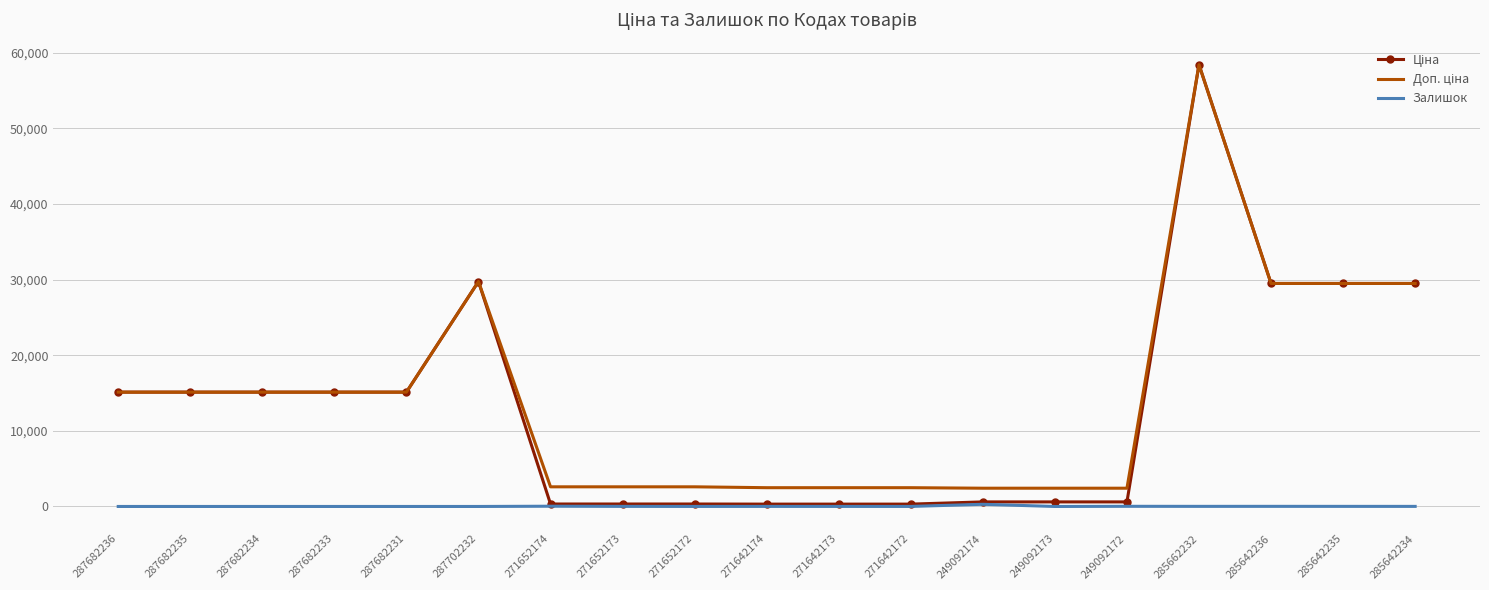

What is the total value across all series at 287682231?

30240.0